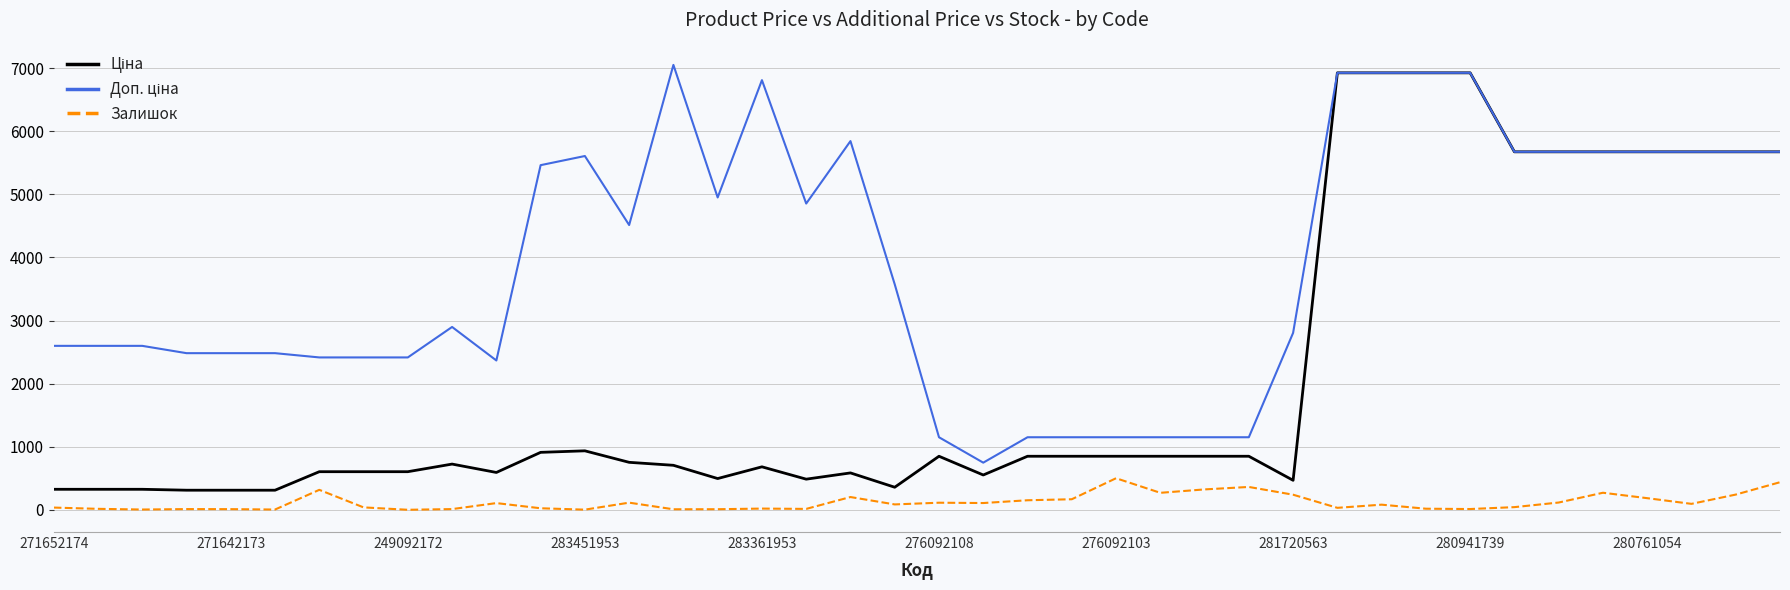

What is the maximum value shown in the chart?

7051.3